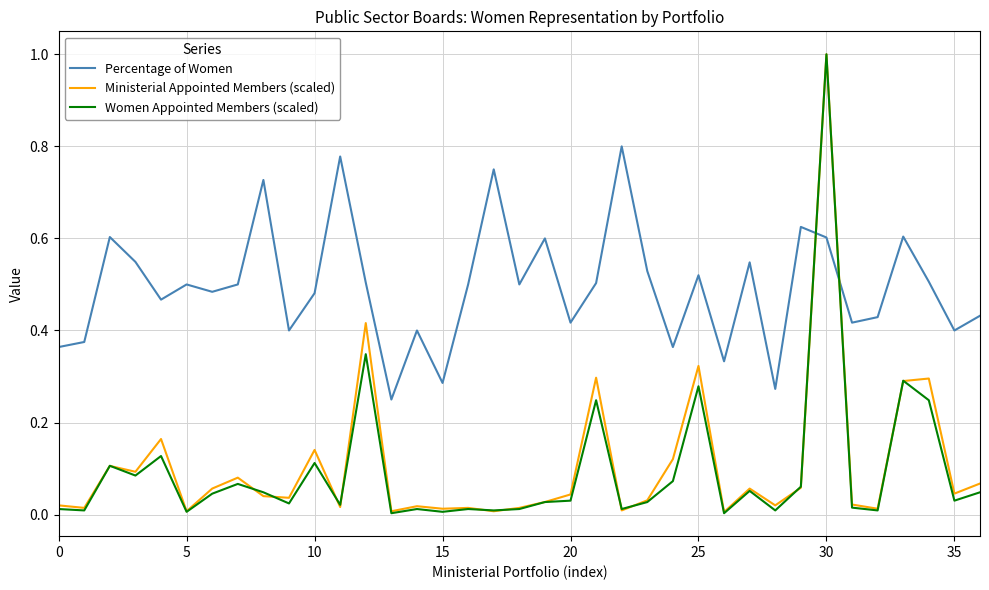

Which series ends up on top after the final intersection of Percentage of Women and Ministerial Appointed Members (scaled)?

Percentage of Women